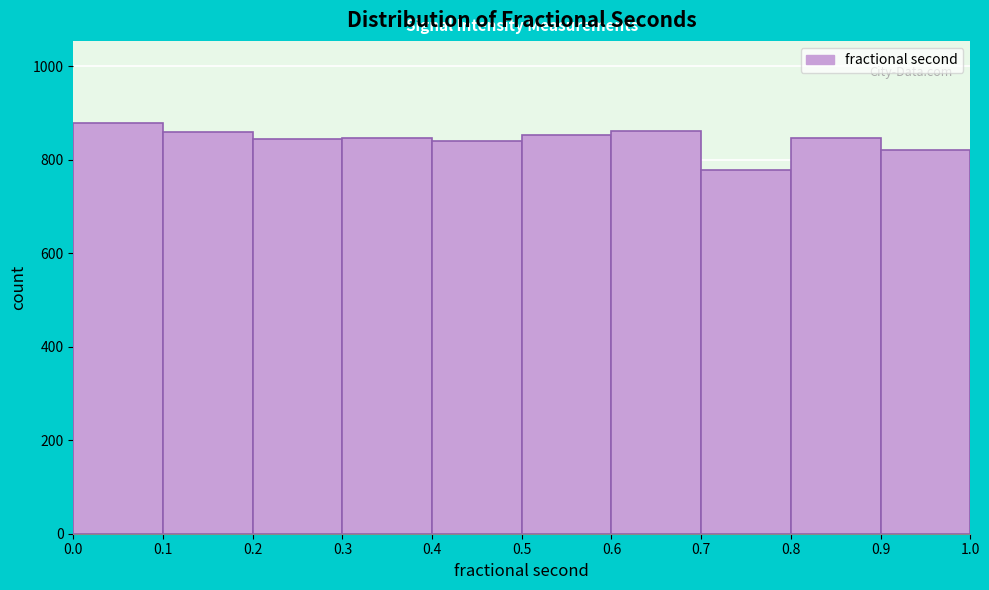

Reading left to right, transcribe this chart: for each bar, give the range it covers on the x-axis and its height. The values are not printed on the chart, so give them approximately, as read against the axis.

0.0 to 0.1: 880
0.1 to 0.2: 860
0.2 to 0.3: 840
0.3 to 0.4: 840
0.4 to 0.5: 840
0.5 to 0.6: 860
0.6 to 0.7: 860
0.7 to 0.8: 780
0.8 to 0.9: 840
0.9 to 1.0: 820